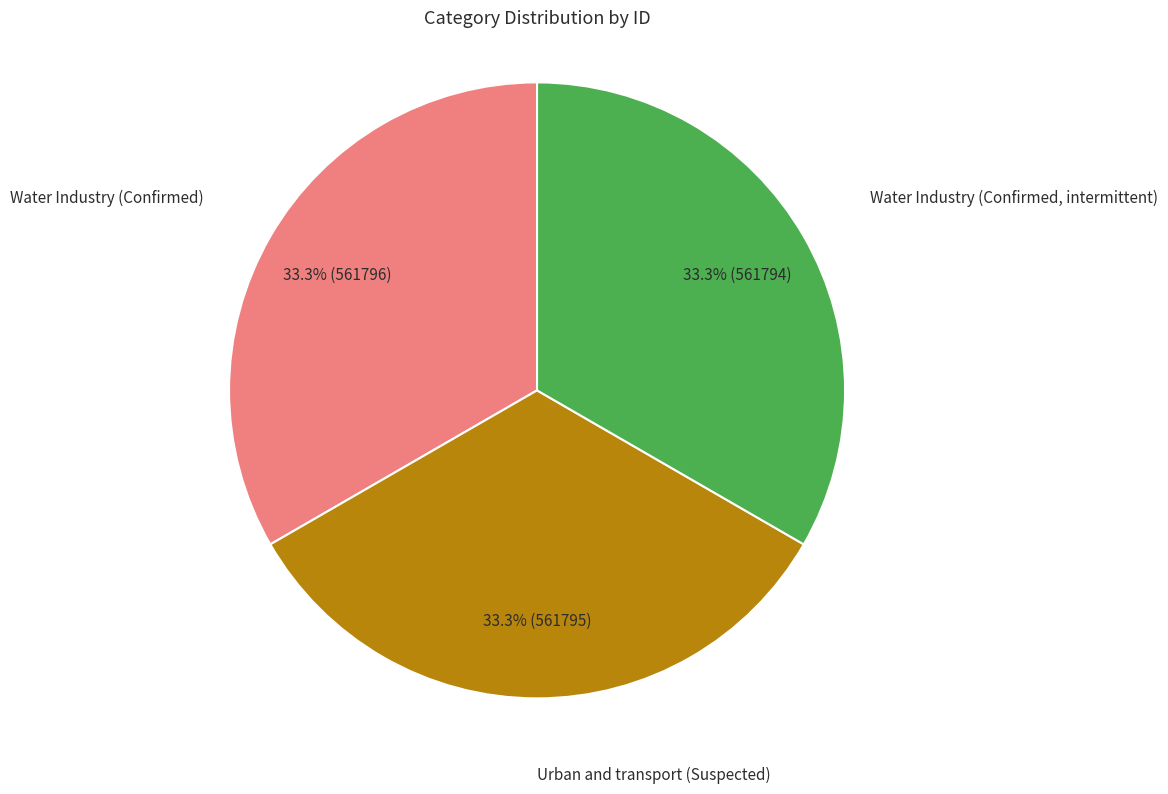

How many segments does this pie chart have?

3